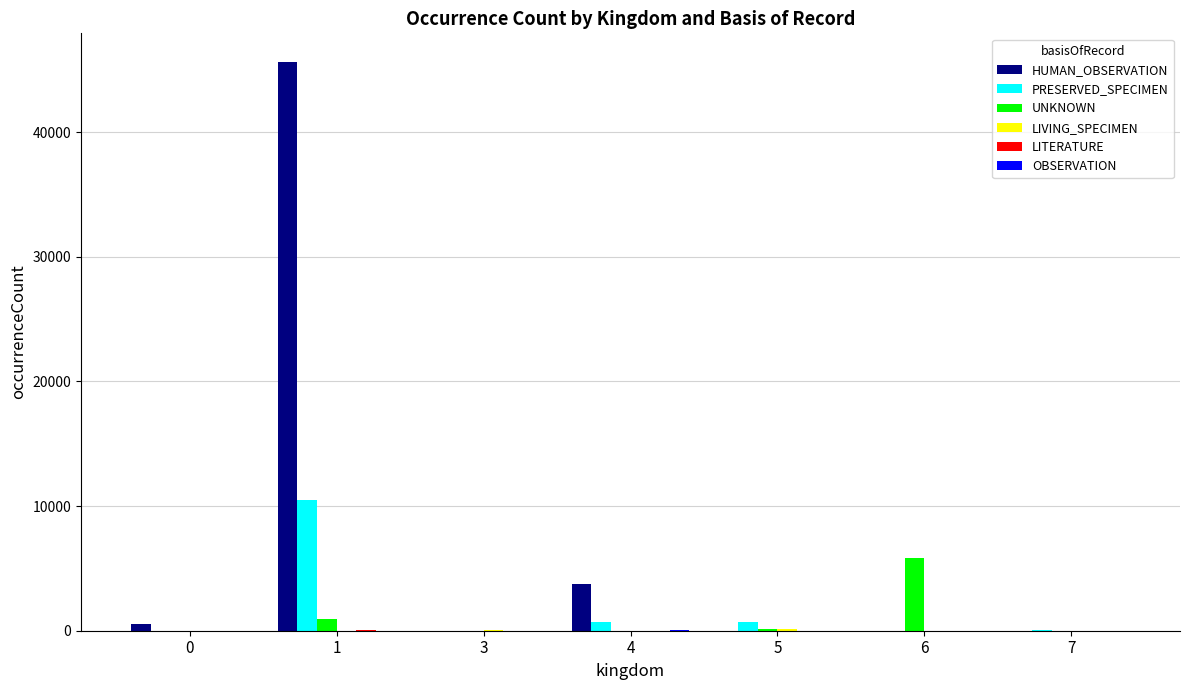

How many distinct data groups are displayed?

6